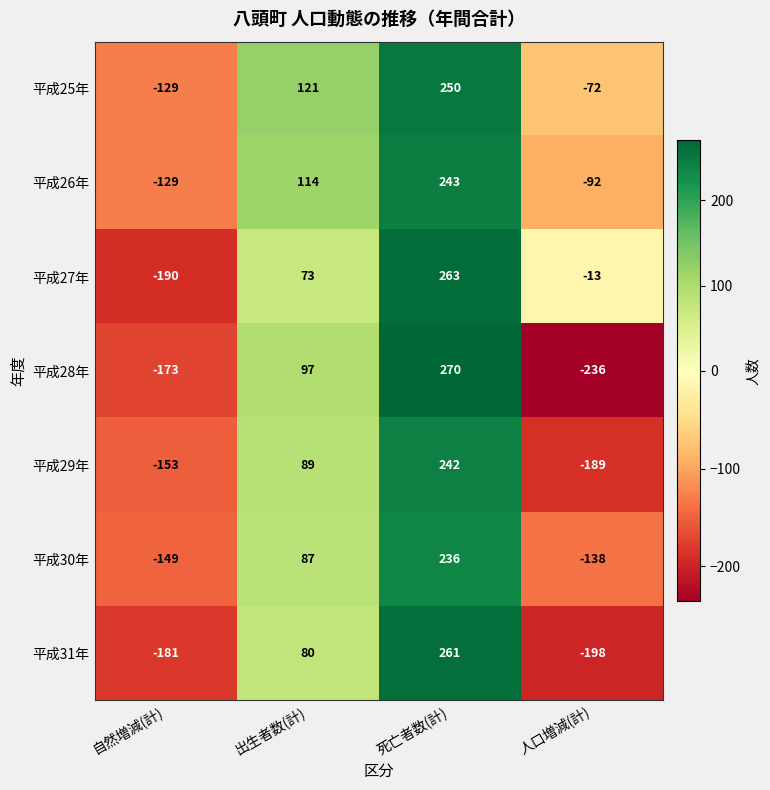

The 平成27年 series shows 131 at 死亡者数(計). True or false?

False